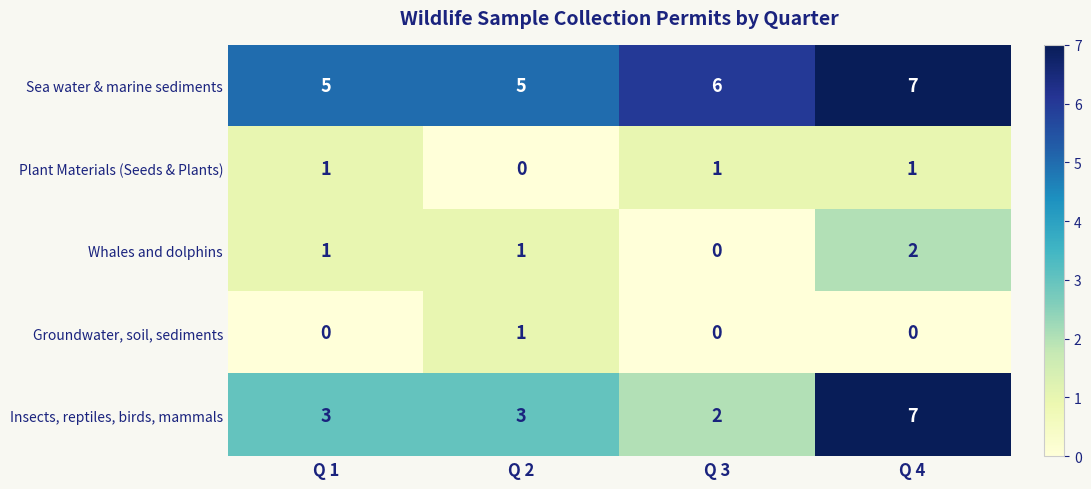

Which series has the widest spread of values?

Insects, reptiles, birds, mammals